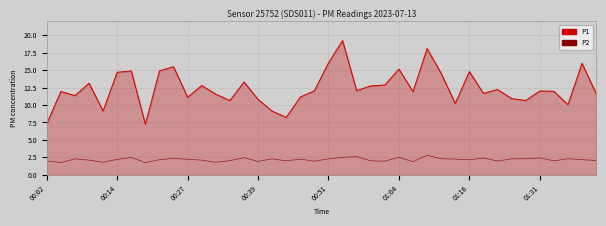

Which series has the widest spread of values?

P1